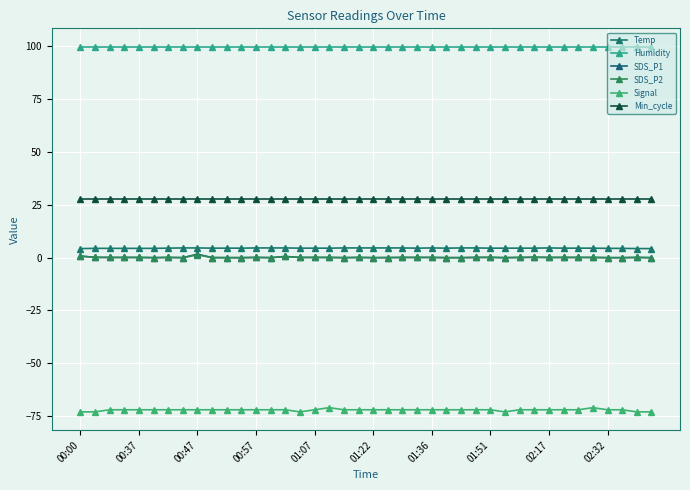

At how many categories does at least one series exceed 34?

40